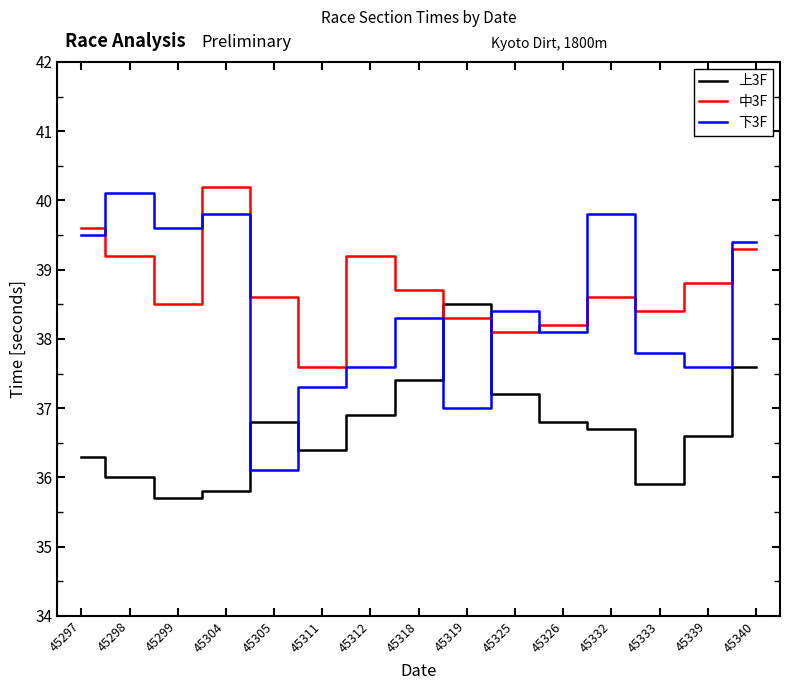

How many series are shown in this chart?

3